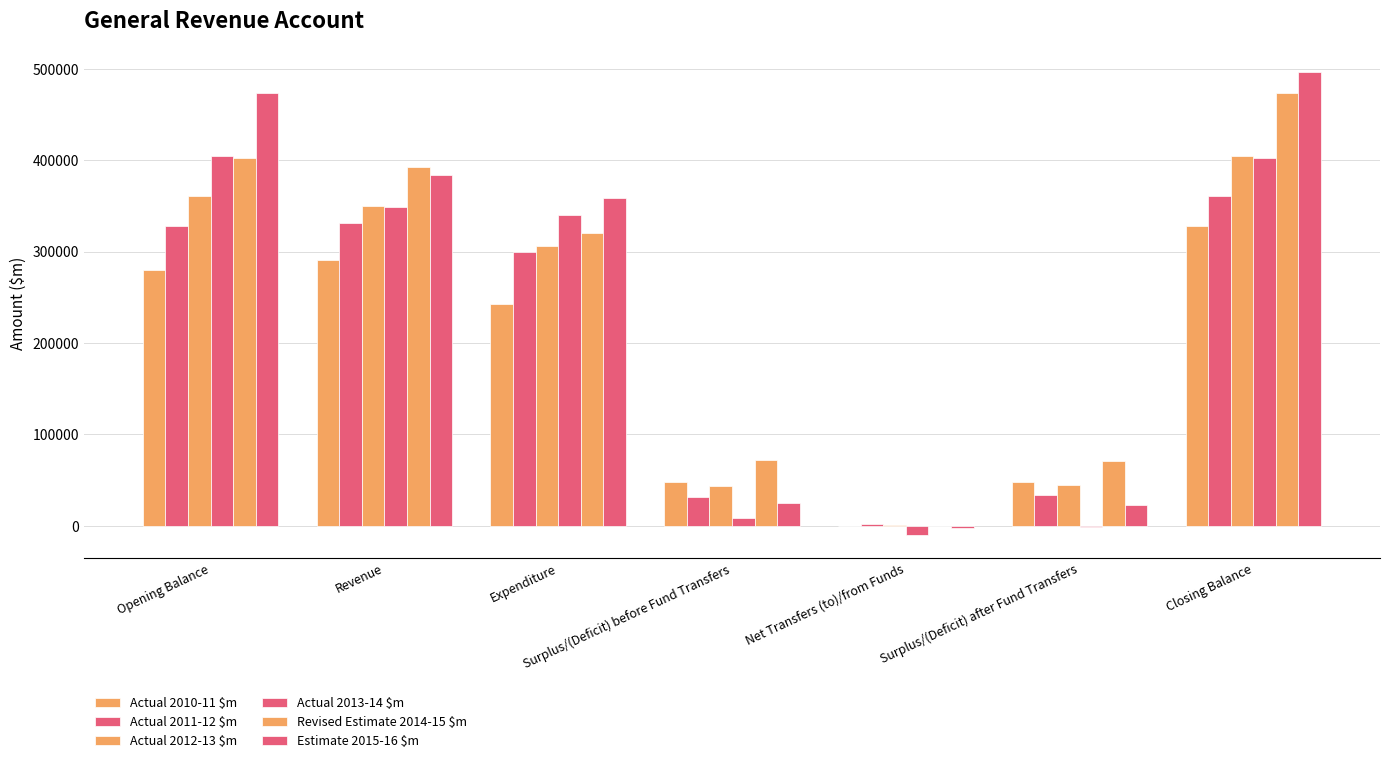

Count the number of data series in this chart.

6